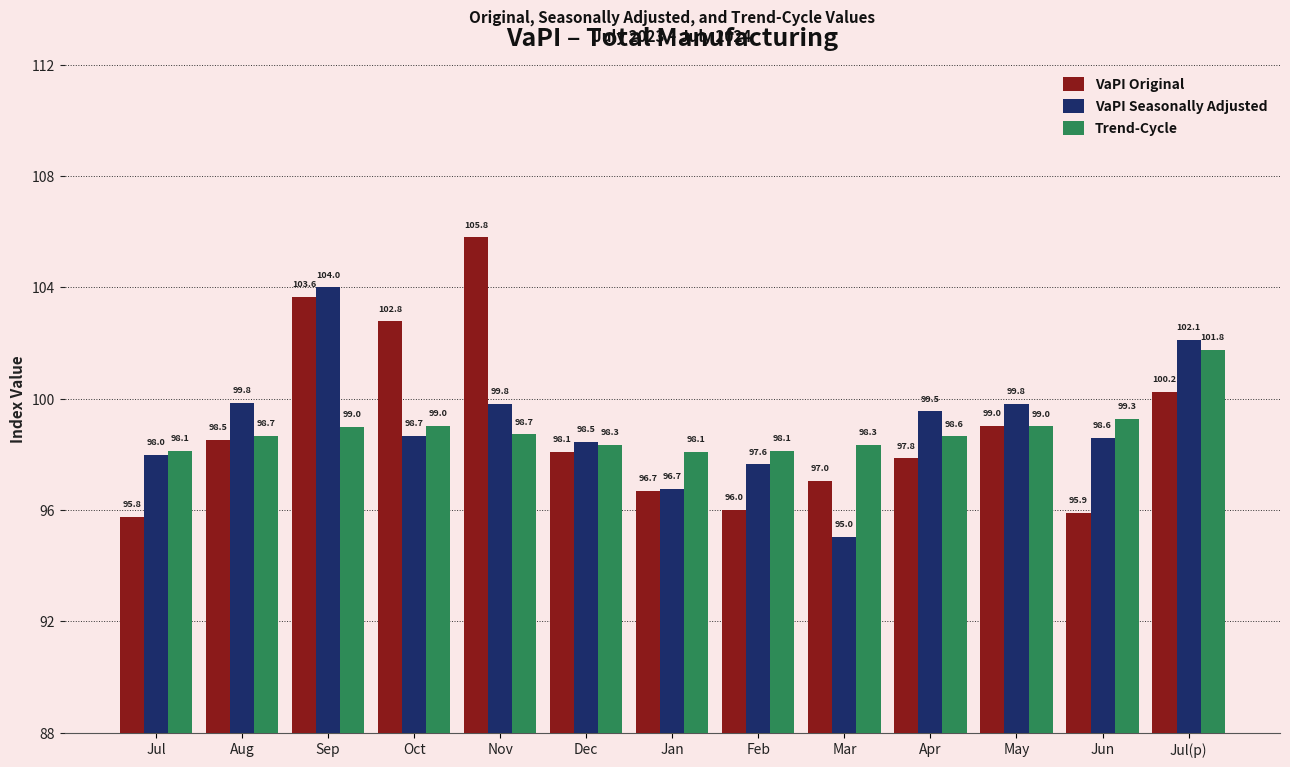

How many bars are there in each group?

3